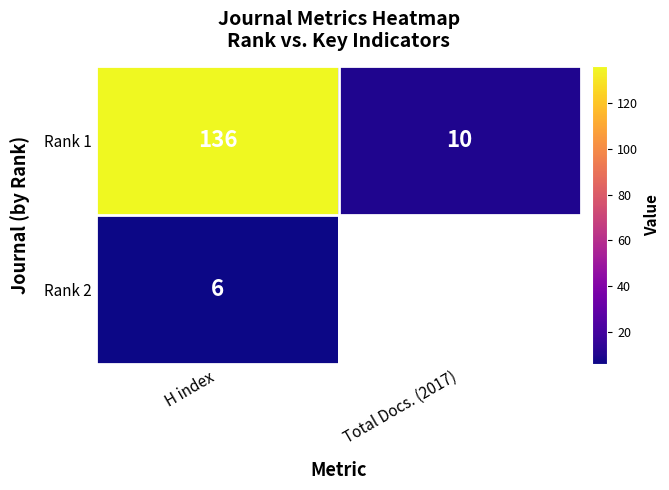

What is the total value across all series at H index?

142